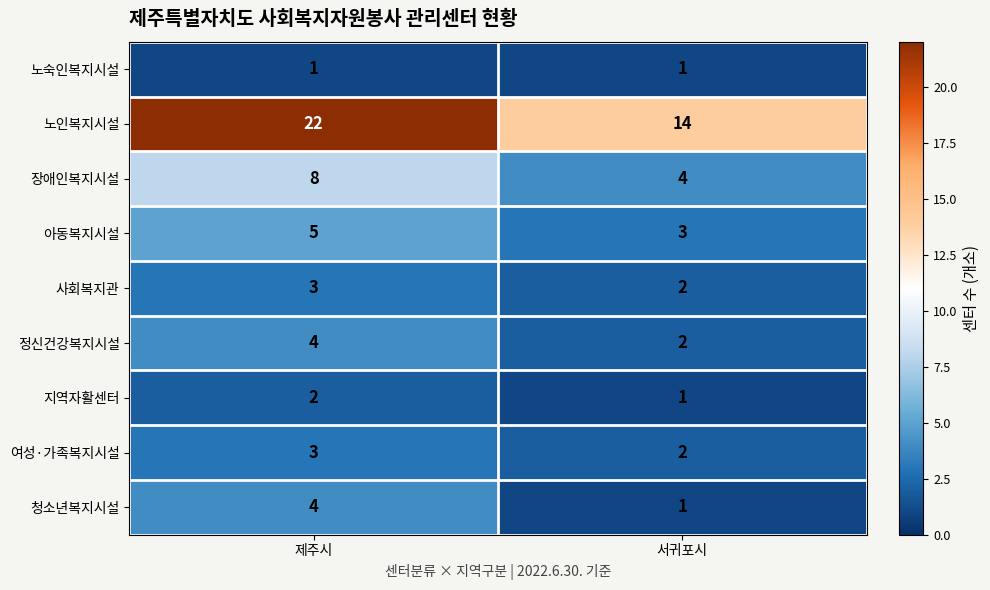

What is the sum of all 지역자활센터 values?

3